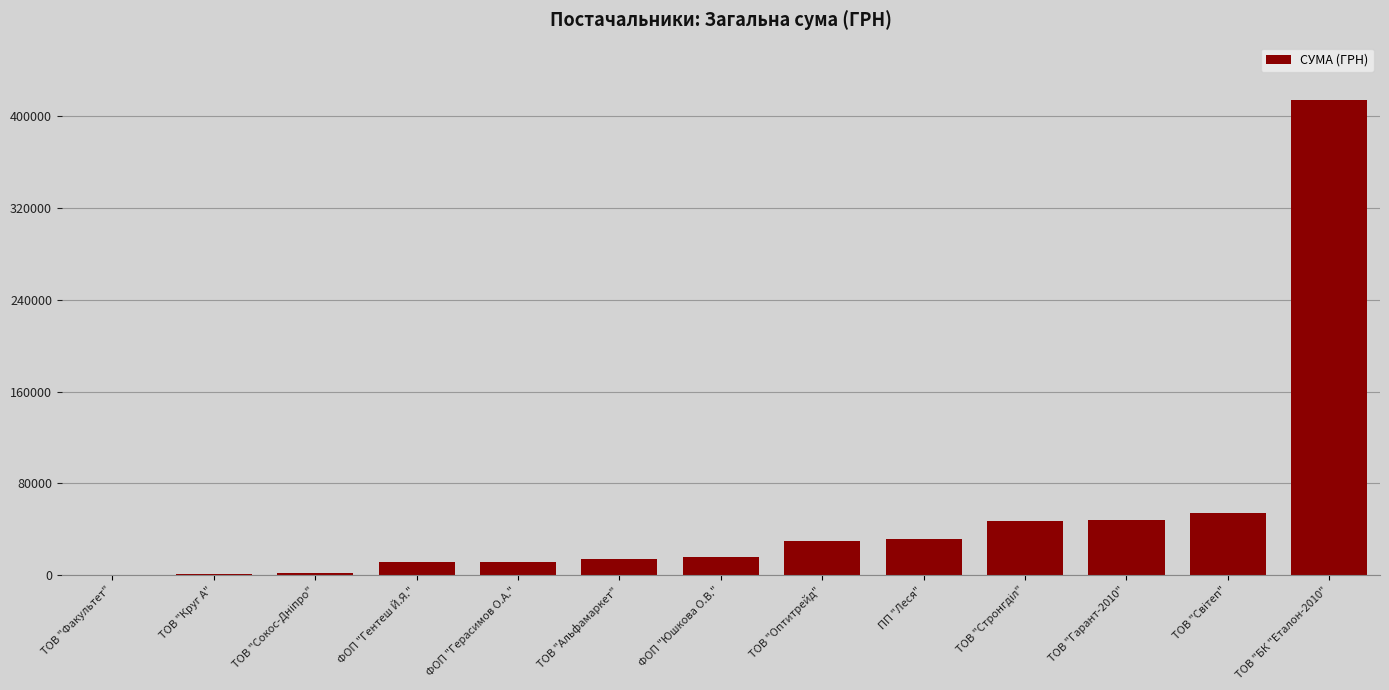

What is the maximum value shown in the chart?

414430.6